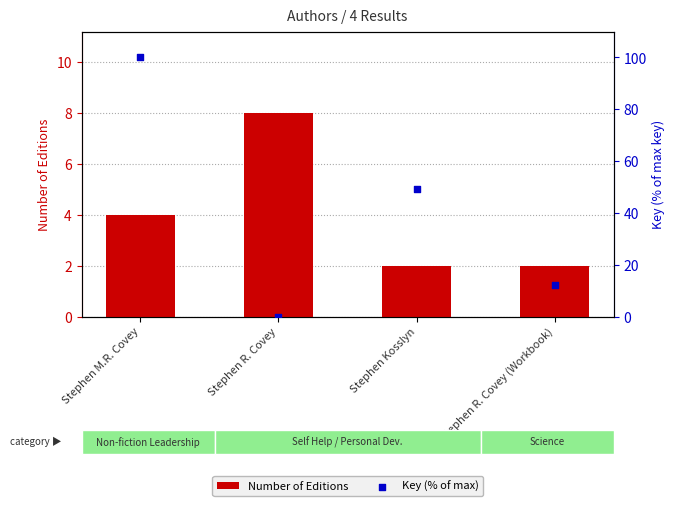

Which series contains the lowest Y value?

Key (% of max)